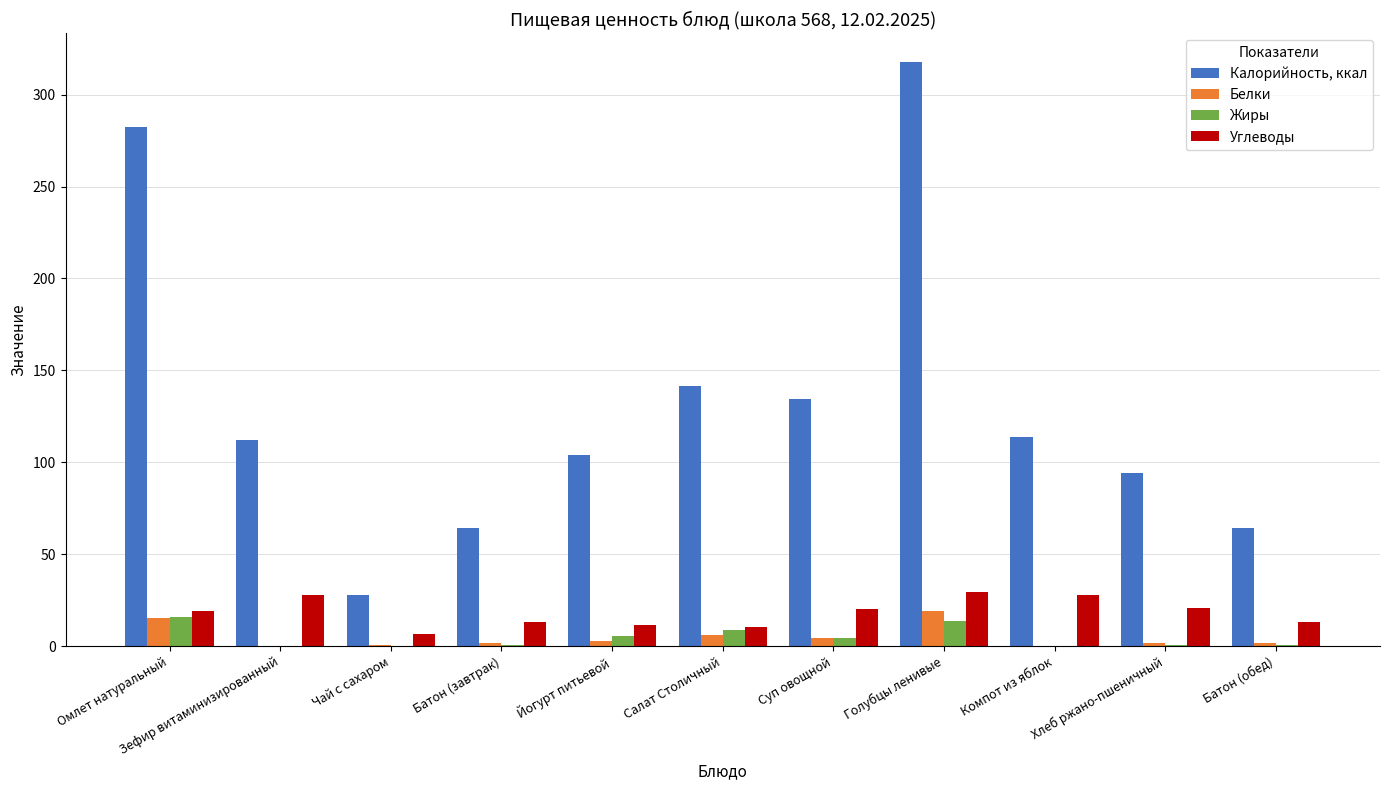

True or false: Калорийность, ккал has a value of 27.9 at Чай с сахаром.

True